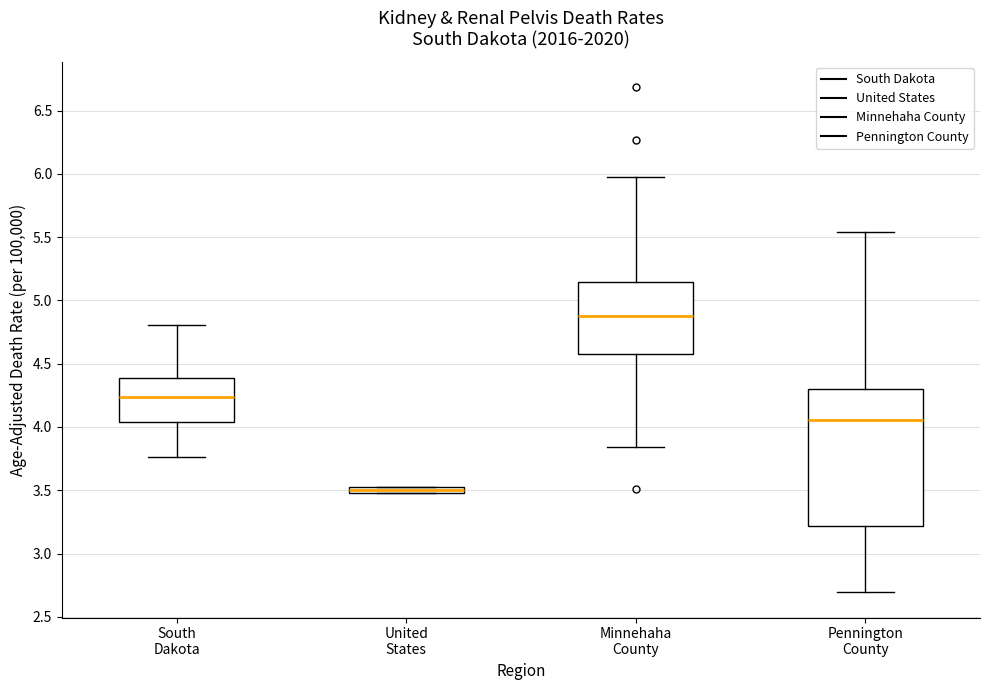

Which box has the lowest median line?

United States